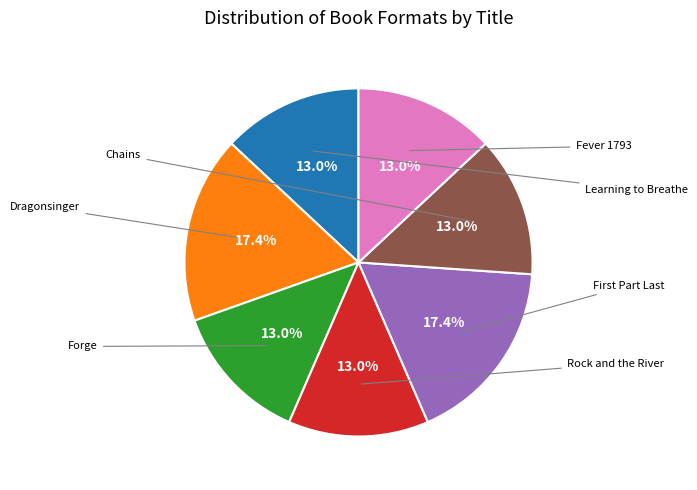

Is there a majority slice in this chart?

No